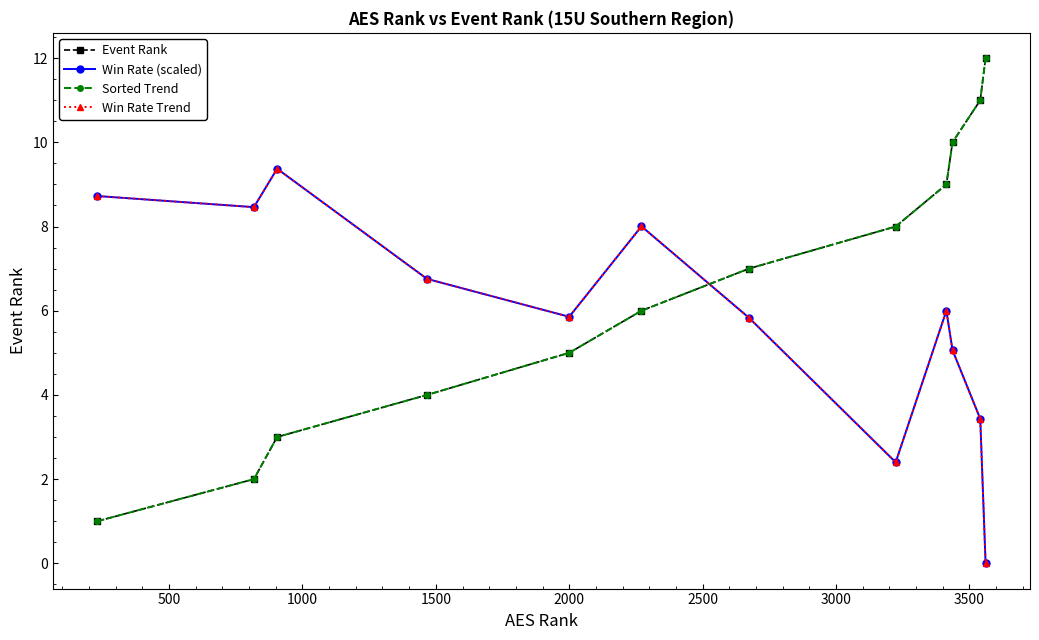

Reading left to right, transcribe all the data shown in this chart.

Event Rank: 1.0	2.0	3.0	4.0	5.0	6.0	7.0	8.0	9.0	10.0	11.0	12.0
Win Rate (scaled): 8.7	8.5	9.4	6.8	5.9	8.0	5.8	2.4	6.0	5.1	3.4	0.0
Sorted Trend: 1.0	2.0	3.0	4.0	5.0	6.0	7.0	8.0	9.0	10.0	11.0	12.0
Win Rate Trend: 8.7	8.5	9.4	6.8	5.9	8.0	5.8	2.4	6.0	5.1	3.4	0.0